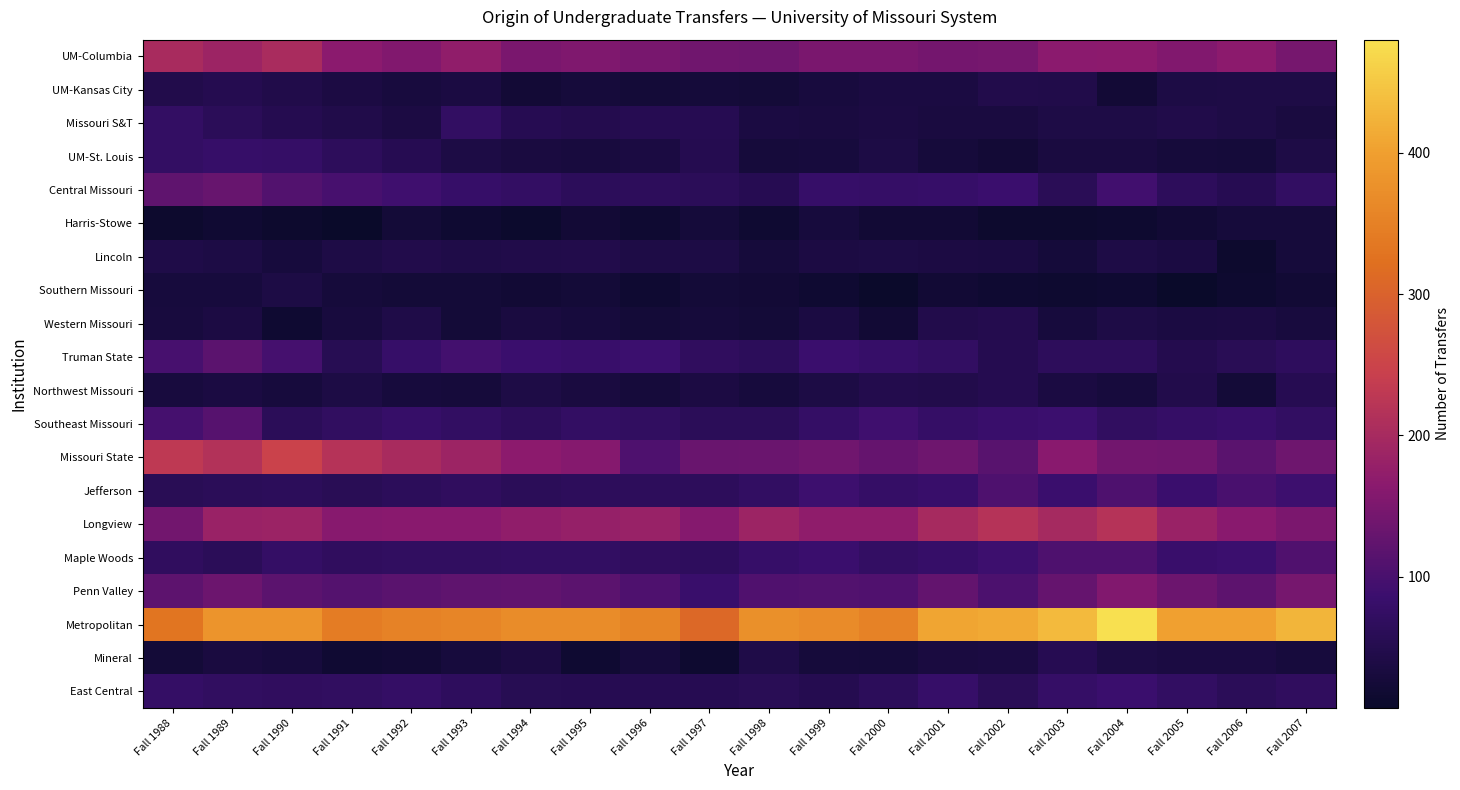

Reading left to right, extract all data points from this chart.

UM-Columbia: Fall 1988=202	Fall 1989=187	Fall 1990=203	Fall 1991=165	Fall 1992=155	Fall 1993=173	Fall 1994=149	Fall 1995=154	Fall 1996=147	Fall 1997=140	Fall 1998=137	Fall 1999=148	Fall 2000=148	Fall 2001=143	Fall 2002=145	Fall 2003=165	Fall 2004=166	Fall 2005=155	Fall 2006=167	Fall 2007=145
UM-Kansas City: Fall 1988=46	Fall 1989=52	Fall 1990=45	Fall 1991=38	Fall 1992=32	Fall 1993=35	Fall 1994=23	Fall 1995=29	Fall 1996=25	Fall 1997=27	Fall 1998=24	Fall 1999=32	Fall 2000=35	Fall 2001=35	Fall 2002=46	Fall 2003=45	Fall 2004=23	Fall 2005=39	Fall 2006=42	Fall 2007=41
Missouri S&T: Fall 1988=75	Fall 1989=62	Fall 1990=53	Fall 1991=44	Fall 1992=38	Fall 1993=72	Fall 1994=54	Fall 1995=50	Fall 1996=54	Fall 1997=54	Fall 1998=35	Fall 1999=33	Fall 2000=38	Fall 2001=34	Fall 2002=34	Fall 2003=42	Fall 2004=41	Fall 2005=44	Fall 2006=42	Fall 2007=34
UM-St. Louis: Fall 1988=75	Fall 1989=80	Fall 1990=79	Fall 1991=66	Fall 1992=55	Fall 1993=39	Fall 1994=34	Fall 1995=32	Fall 1996=36	Fall 1997=52	Fall 1998=28	Fall 1999=30	Fall 2000=40	Fall 2001=28	Fall 2002=22	Fall 2003=33	Fall 2004=34	Fall 2005=28	Fall 2006=27	Fall 2007=41
Central Missouri: Fall 1988=122	Fall 1989=129	Fall 1990=110	Fall 1991=98	Fall 1992=91	Fall 1993=80	Fall 1994=75	Fall 1995=64	Fall 1996=65	Fall 1997=62	Fall 1998=55	Fall 1999=80	Fall 2000=78	Fall 2001=80	Fall 2002=85	Fall 2003=60	Fall 2004=92	Fall 2005=65	Fall 2006=55	Fall 2007=72
Harris-Stowe: Fall 1988=14	Fall 1989=19	Fall 1990=14	Fall 1991=8	Fall 1992=25	Fall 1993=18	Fall 1994=12	Fall 1995=23	Fall 1996=18	Fall 1997=26	Fall 1998=17	Fall 1999=31	Fall 2000=21	Fall 2001=21	Fall 2002=13	Fall 2003=14	Fall 2004=16	Fall 2005=20	Fall 2006=28	Fall 2007=28
Lincoln: Fall 1988=43	Fall 1989=40	Fall 1990=31	Fall 1991=41	Fall 1992=46	Fall 1993=43	Fall 1994=44	Fall 1995=46	Fall 1996=41	Fall 1997=39	Fall 1998=29	Fall 1999=38	Fall 2000=39	Fall 2001=37	Fall 2002=36	Fall 2003=27	Fall 2004=41	Fall 2005=36	Fall 2006=14	Fall 2007=29
Southern Missouri: Fall 1988=30	Fall 1989=31	Fall 1990=40	Fall 1991=29	Fall 1992=24	Fall 1993=25	Fall 1994=20	Fall 1995=24	Fall 1996=18	Fall 1997=25	Fall 1998=22	Fall 1999=18	Fall 2000=10	Fall 2001=20	Fall 2002=17	Fall 2003=16	Fall 2004=18	Fall 2005=7	Fall 2006=15	Fall 2007=21
Western Missouri: Fall 1988=32	Fall 1989=38	Fall 1990=18	Fall 1991=32	Fall 1992=43	Fall 1993=25	Fall 1994=34	Fall 1995=31	Fall 1996=24	Fall 1997=29	Fall 1998=25	Fall 1999=35	Fall 2000=21	Fall 2001=46	Fall 2002=50	Fall 2003=30	Fall 2004=42	Fall 2005=36	Fall 2006=38	Fall 2007=32
Truman State: Fall 1988=98	Fall 1989=118	Fall 1990=97	Fall 1991=56	Fall 1992=80	Fall 1993=95	Fall 1994=85	Fall 1995=81	Fall 1996=88	Fall 1997=69	Fall 1998=64	Fall 1999=86	Fall 2000=80	Fall 2001=72	Fall 2002=53	Fall 2003=66	Fall 2004=65	Fall 2005=51	Fall 2006=58	Fall 2007=67
Northwest Missouri: Fall 1988=32	Fall 1989=36	Fall 1990=31	Fall 1991=39	Fall 1992=31	Fall 1993=28	Fall 1994=42	Fall 1995=33	Fall 1996=29	Fall 1997=37	Fall 1998=30	Fall 1999=39	Fall 2000=48	Fall 2001=47	Fall 2002=52	Fall 2003=36	Fall 2004=30	Fall 2005=47	Fall 2006=24	Fall 2007=54
Southeast Missouri: Fall 1988=96	Fall 1989=113	Fall 1990=62	Fall 1991=71	Fall 1992=80	Fall 1993=72	Fall 1994=66	Fall 1995=74	Fall 1996=71	Fall 1997=62	Fall 1998=61	Fall 1999=77	Fall 2000=91	Fall 2001=79	Fall 2002=84	Fall 2003=88	Fall 2004=70	Fall 2005=79	Fall 2006=82	Fall 2007=73
Missouri State: Fall 1988=230	Fall 1989=215	Fall 1990=248	Fall 1991=219	Fall 1992=202	Fall 1993=188	Fall 1994=167	Fall 1995=160	Fall 1996=105	Fall 1997=132	Fall 1998=133	Fall 1999=139	Fall 2000=128	Fall 2001=138	Fall 2002=115	Fall 2003=164	Fall 2004=141	Fall 2005=139	Fall 2006=117	Fall 2007=137
Jefferson: Fall 1988=57	Fall 1989=62	Fall 1990=64	Fall 1991=58	Fall 1992=64	Fall 1993=68	Fall 1994=62	Fall 1995=65	Fall 1996=65	Fall 1997=66	Fall 1998=73	Fall 1999=89	Fall 2000=79	Fall 2001=81	Fall 2002=106	Fall 2003=85	Fall 2004=106	Fall 2005=85	Fall 2006=100	Fall 2007=89
Longview: Fall 1988=141	Fall 1989=184	Fall 1990=185	Fall 1991=162	Fall 1992=164	Fall 1993=163	Fall 1994=172	Fall 1995=178	Fall 1996=182	Fall 1997=159	Fall 1998=187	Fall 1999=171	Fall 2000=170	Fall 2001=201	Fall 2002=218	Fall 2003=199	Fall 2004=219	Fall 2005=183	Fall 2006=164	Fall 2007=150
Maple Woods: Fall 1988=69	Fall 1989=62	Fall 1990=77	Fall 1991=69	Fall 1992=71	Fall 1993=71	Fall 1994=72	Fall 1995=72	Fall 1996=68	Fall 1997=67	Fall 1998=80	Fall 1999=86	Fall 2000=74	Fall 2001=80	Fall 2002=90	Fall 2003=105	Fall 2004=105	Fall 2005=83	Fall 2006=88	Fall 2007=107
Penn Valley: Fall 1988=121	Fall 1989=136	Fall 1990=119	Fall 1991=112	Fall 1992=117	Fall 1993=123	Fall 1994=124	Fall 1995=118	Fall 1996=105	Fall 1997=83	Fall 1998=108	Fall 1999=109	Fall 2000=108	Fall 2001=126	Fall 2002=104	Fall 2003=128	Fall 2004=156	Fall 2005=135	Fall 2006=121	Fall 2007=145
Metropolitan: Fall 1988=331	Fall 1989=382	Fall 1990=381	Fall 1991=343	Fall 1992=352	Fall 1993=357	Fall 1994=368	Fall 1995=368	Fall 1996=355	Fall 1997=309	Fall 1998=375	Fall 1999=366	Fall 2000=352	Fall 2001=407	Fall 2002=412	Fall 2003=432	Fall 2004=480	Fall 2005=402	Fall 2006=401	Fall 2007=428
Mineral: Fall 1988=25	Fall 1989=33	Fall 1990=31	Fall 1991=19	Fall 1992=20	Fall 1993=30	Fall 1994=38	Fall 1995=17	Fall 1996=28	Fall 1997=16	Fall 1998=43	Fall 1999=29	Fall 2000=26	Fall 2001=33	Fall 2002=36	Fall 2003=54	Fall 2004=40	Fall 2005=35	Fall 2006=36	Fall 2007=31
East Central: Fall 1988=77	Fall 1989=71	Fall 1990=68	Fall 1991=71	Fall 1992=76	Fall 1993=67	Fall 1994=56	Fall 1995=54	Fall 1996=55	Fall 1997=55	Fall 1998=58	Fall 1999=52	Fall 2000=64	Fall 2001=80	Fall 2002=59	Fall 2003=78	Fall 2004=86	Fall 2005=72	Fall 2006=61	Fall 2007=69